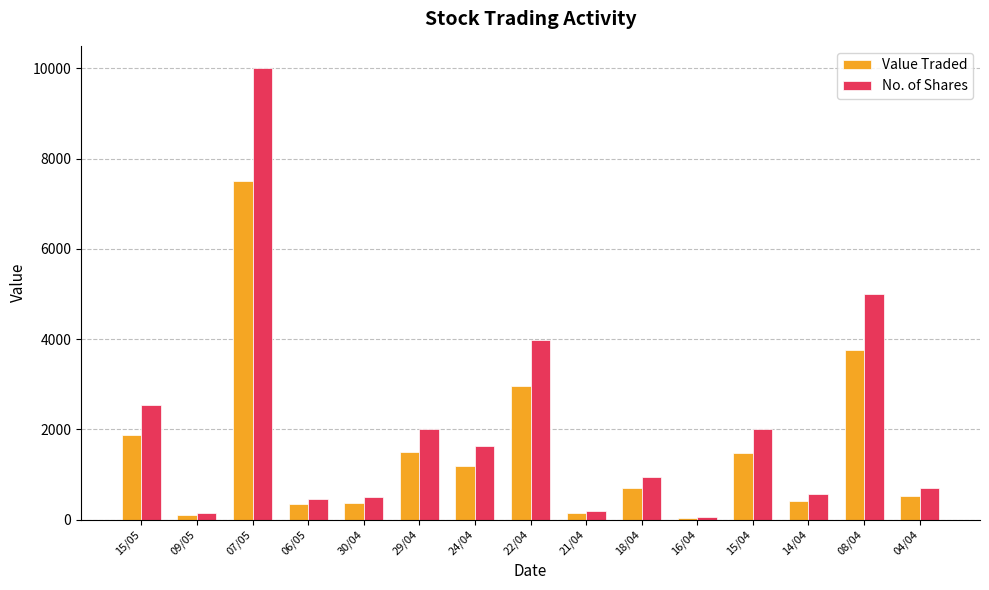

The No. of Shares series shows 189 at 21/04. True or false?

True